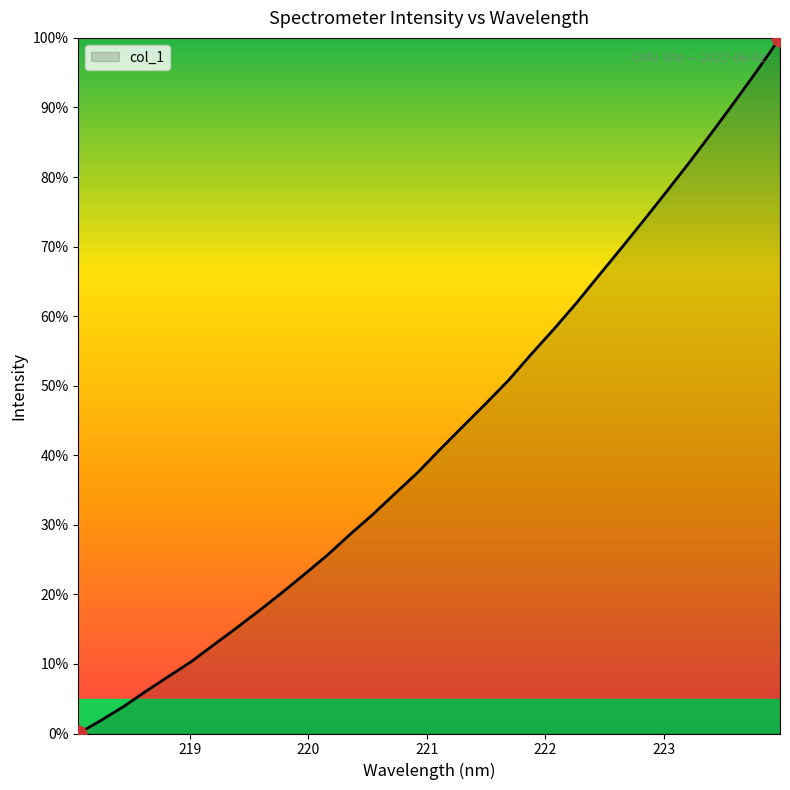

What is the difference between the maximum and minimum values?

100.0